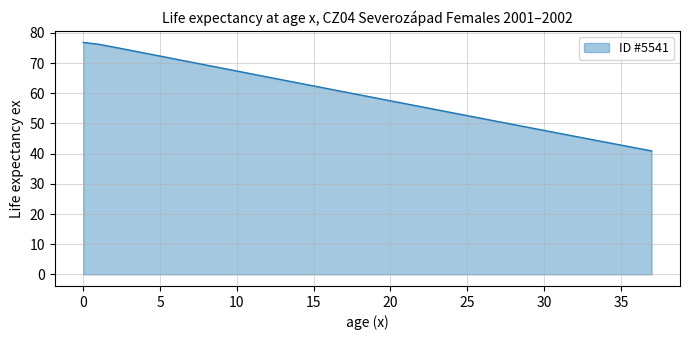

What is the difference between the maximum and minimum values?

35.9